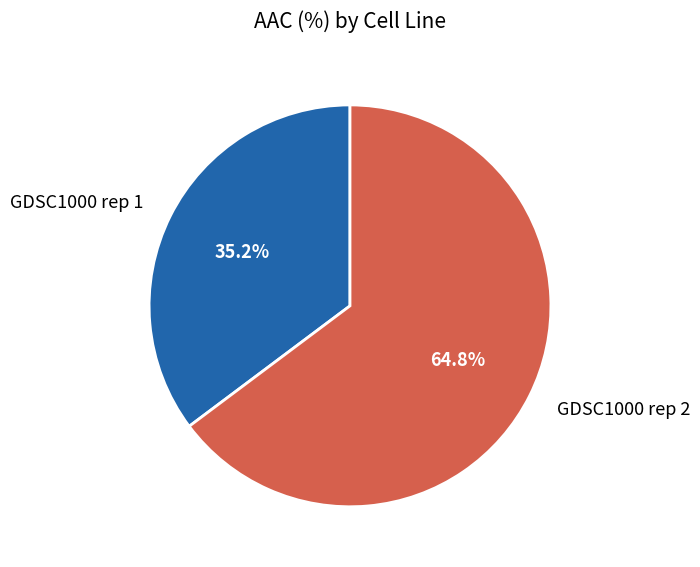

Which category accounts for the majority?

GDSC1000 rep 2